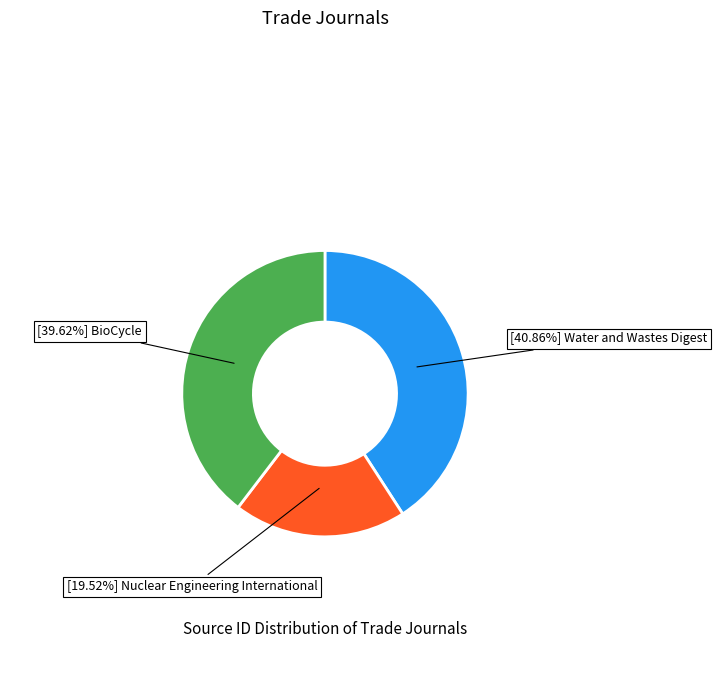

Does any single category account for the majority?

No